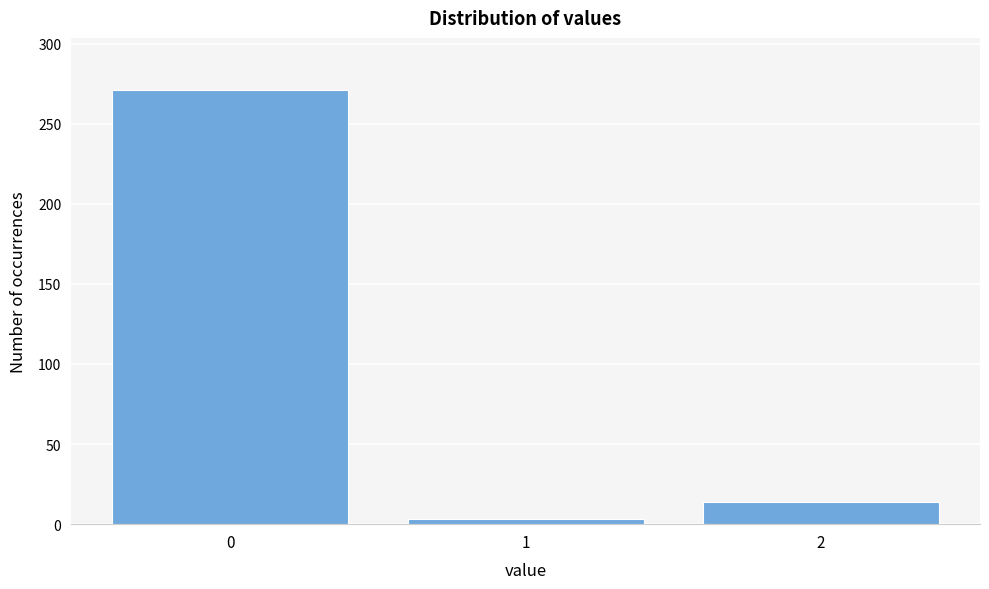

Reading left to right, what are all the values shown in this chart?

271	3	14